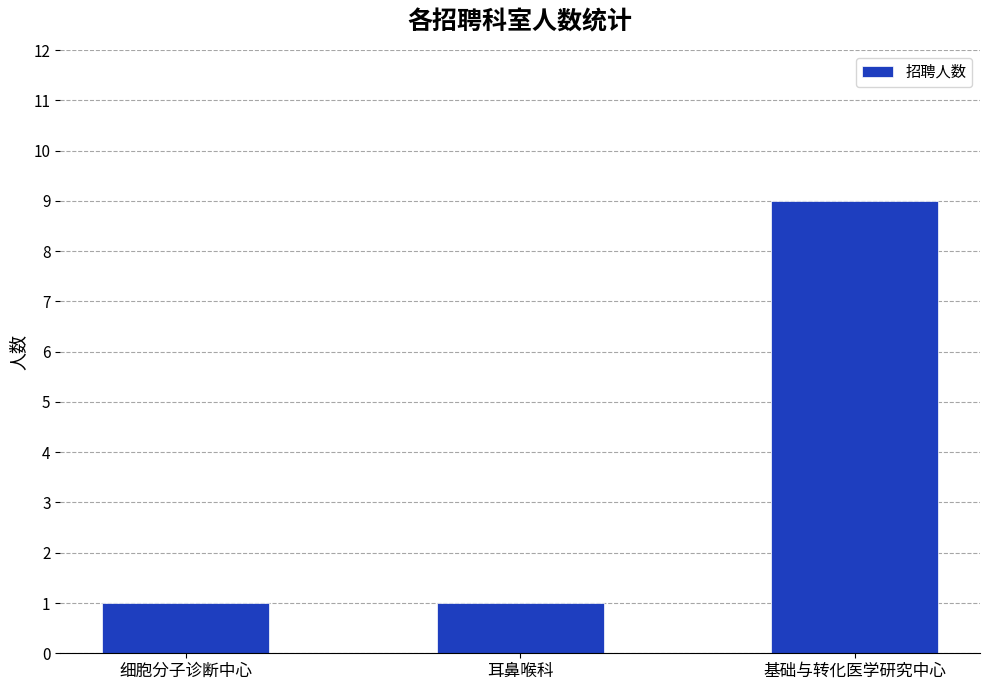

What is the value of the 1st bar from the left?

1